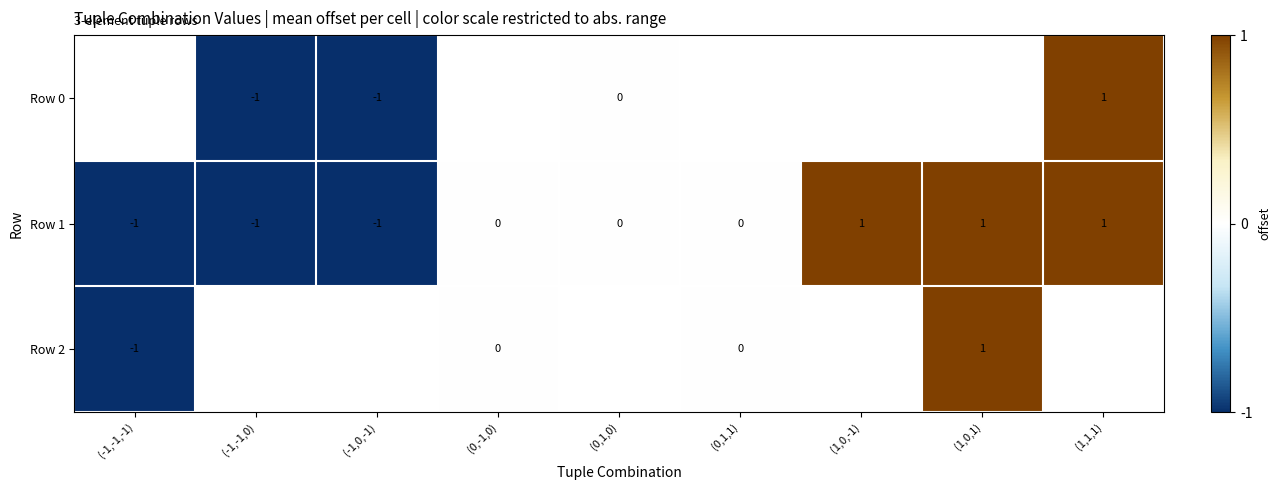

How many values in the Row 1 series are below 0?

3